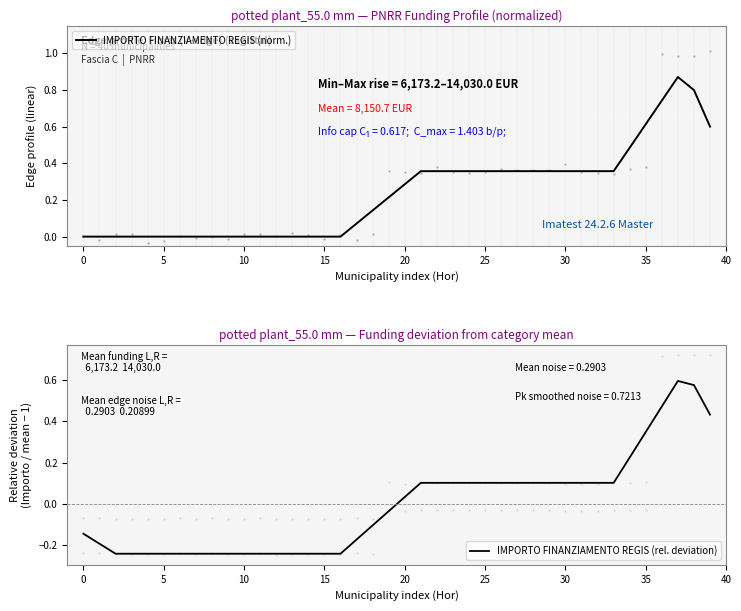

True or false: IMPORTO FINANZIAMENTO REGIS (rel. deviation) has more than 2 points higher than both neighbors.

False